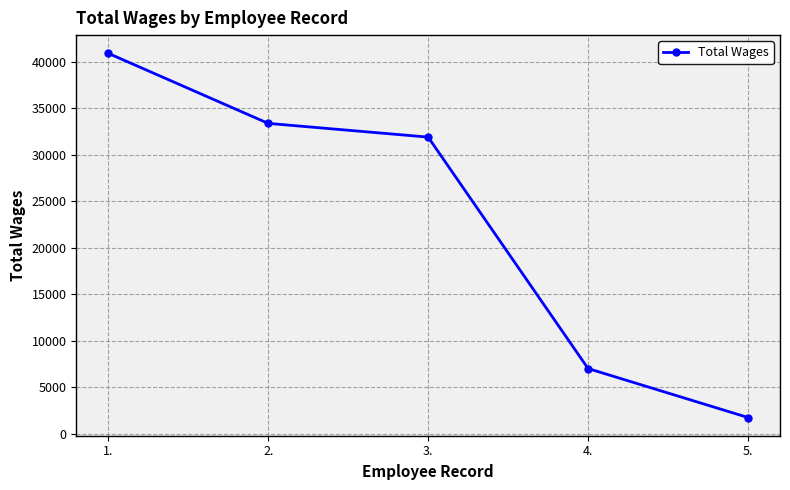

Is this an area chart (filled region under the line)?

No